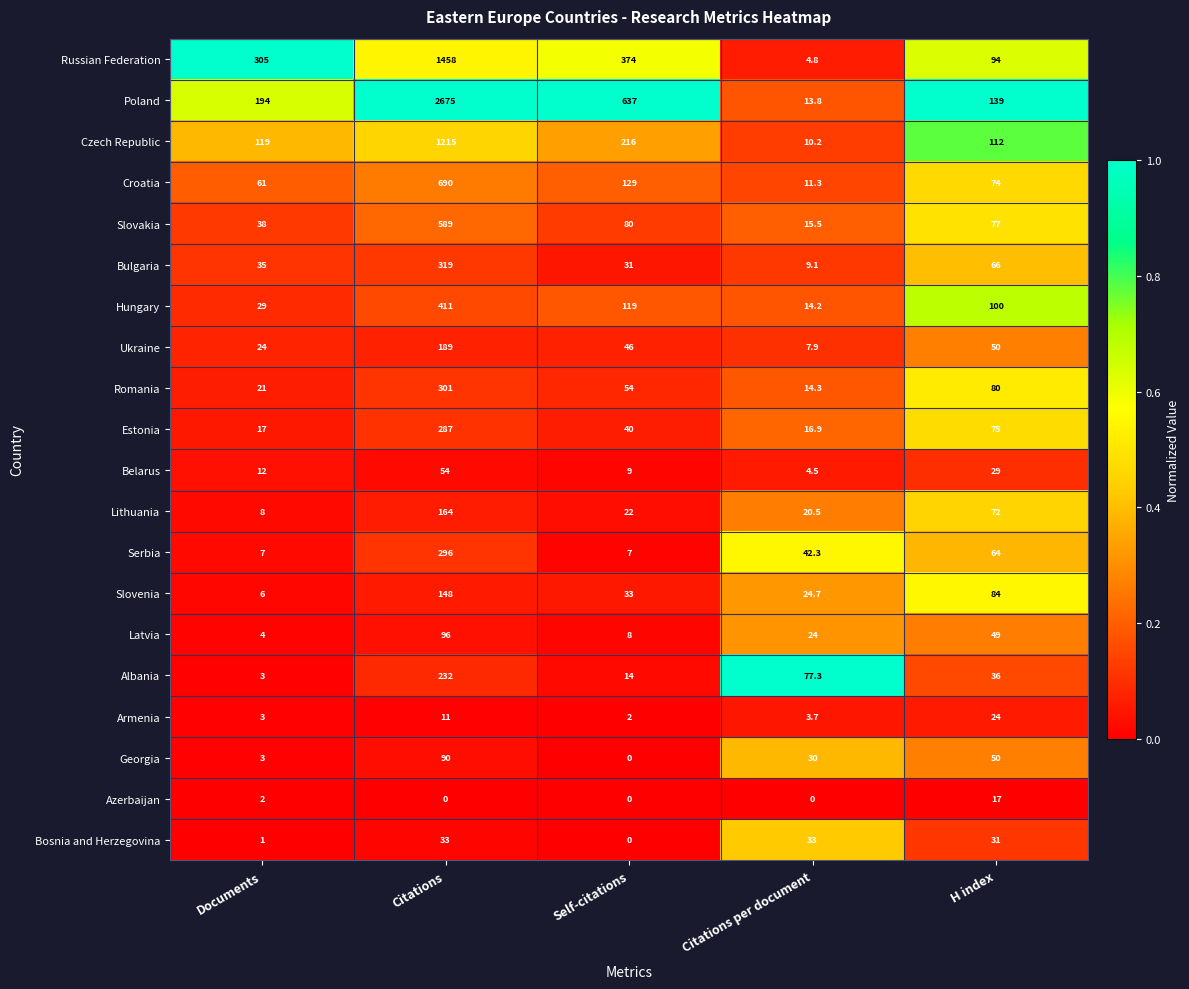

Rank the series by their maximum value, from highest to lowest.

Poland, Russian Federation, Czech Republic, Croatia, Slovakia, Hungary, Bulgaria, Romania, Serbia, Estonia, Albania, Ukraine, Lithuania, Slovenia, Latvia, Georgia, Belarus, Bosnia and Herzegovina, Armenia, Azerbaijan